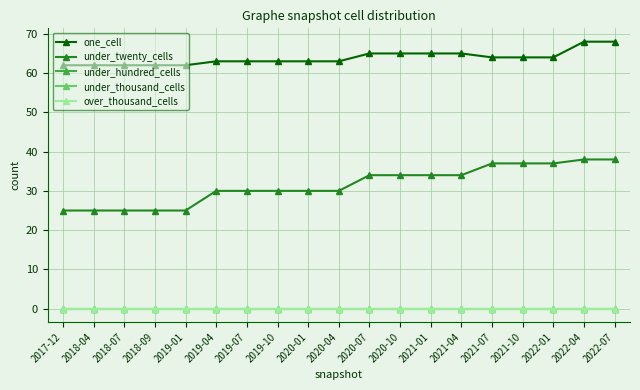

What is the difference between the highest and lowest values at 2021-10?

64